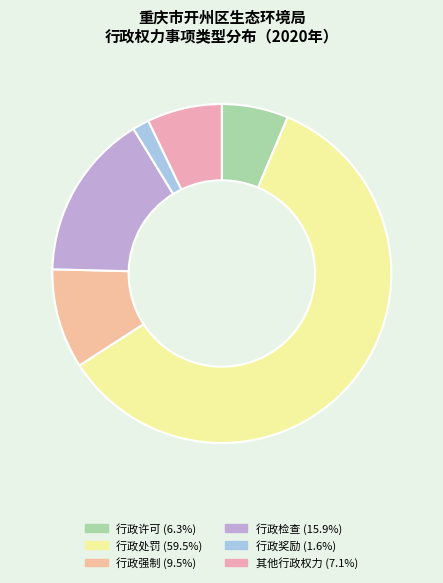

Which slice represents more than half of the pie?

行政处罚